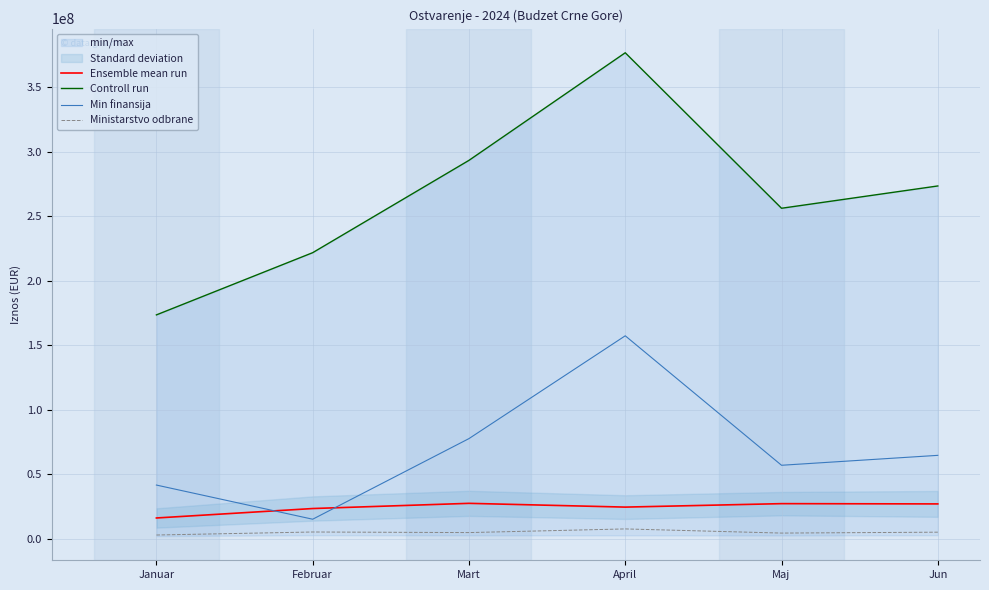

True or false: Ensemble mean run and Ministarstvo odbrane intersect in this chart.

False